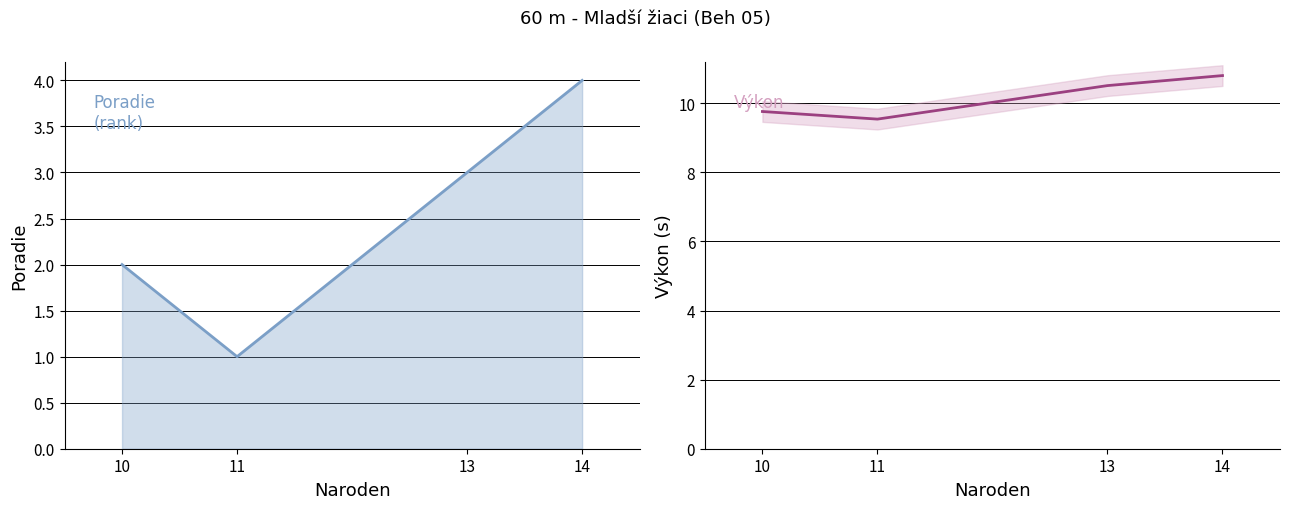

What is the difference between the second highest and second lowest values in the Výkon series?

0.8